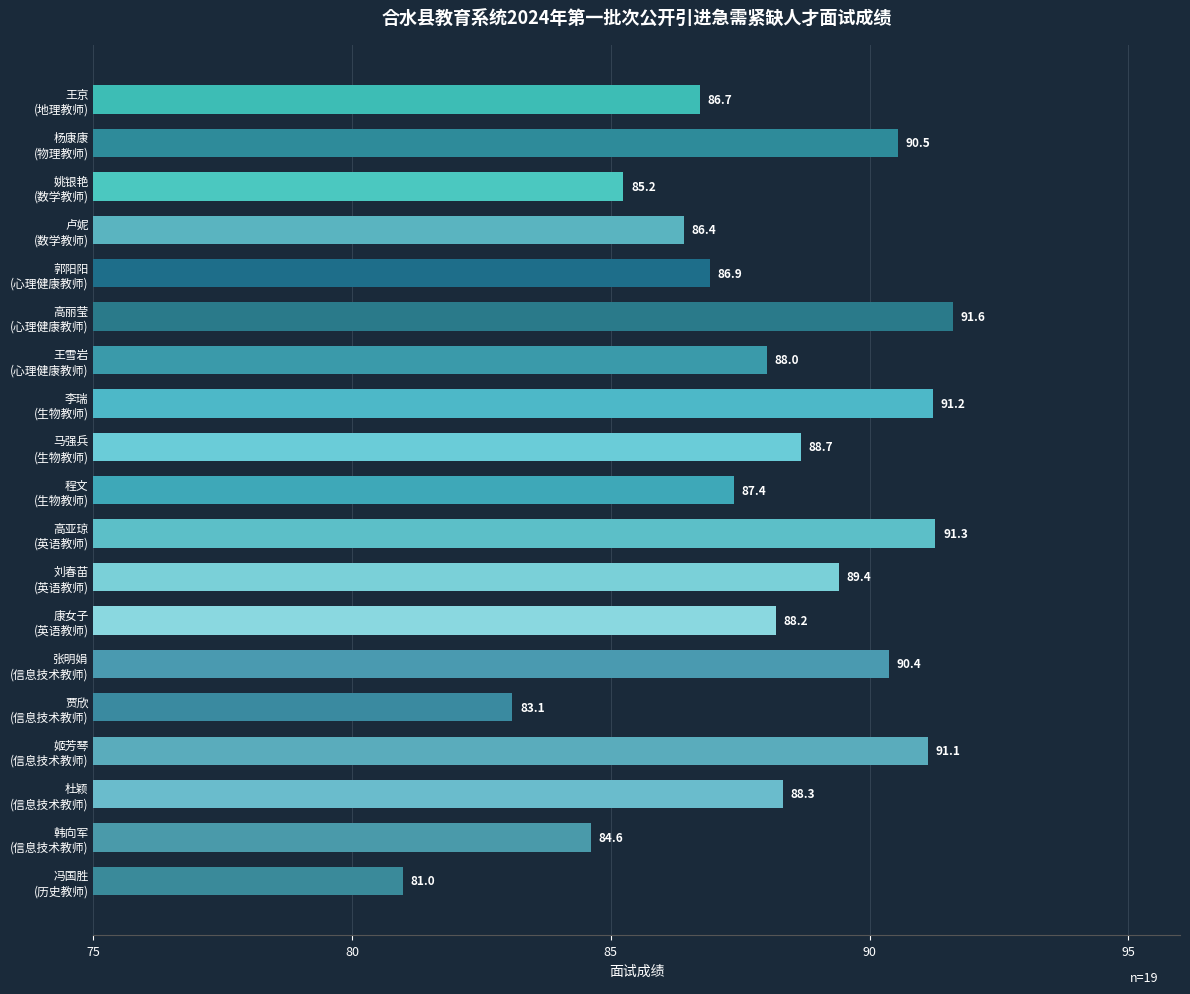

What is the minimum value shown in the chart?

81.0